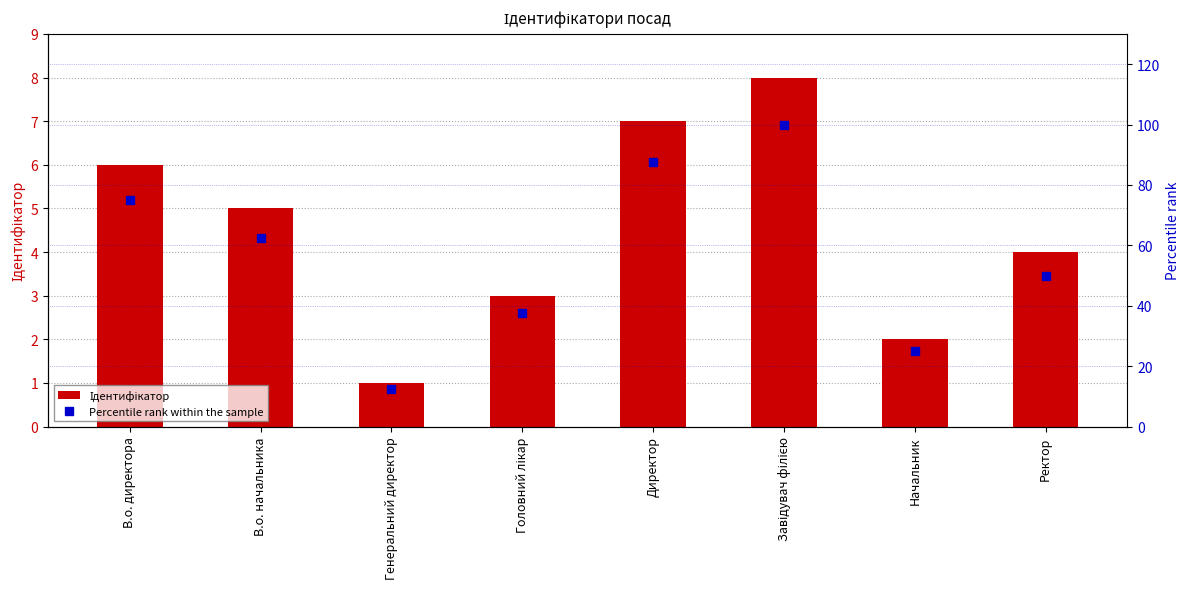

At which label is Percentile rank within the sample closest to 56?

Ректор